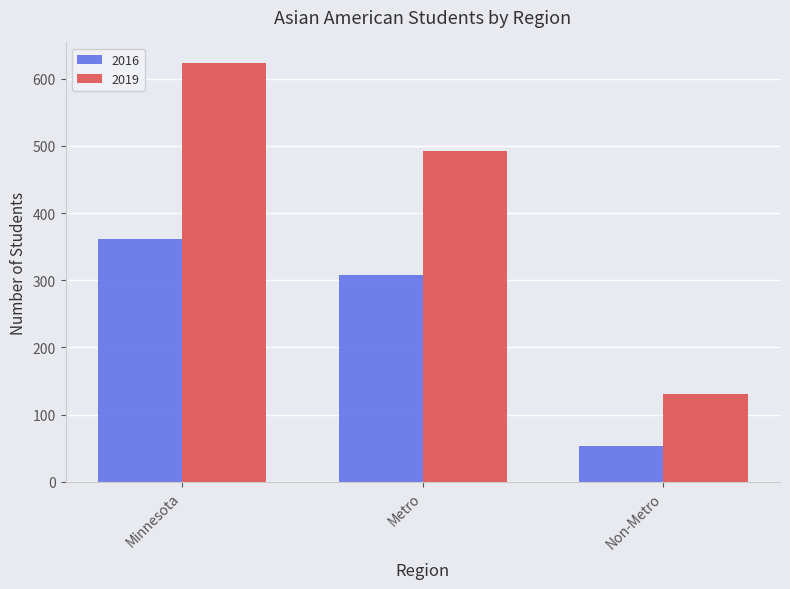

What is the difference between the 2019 values at Minnesota and Metro?

130